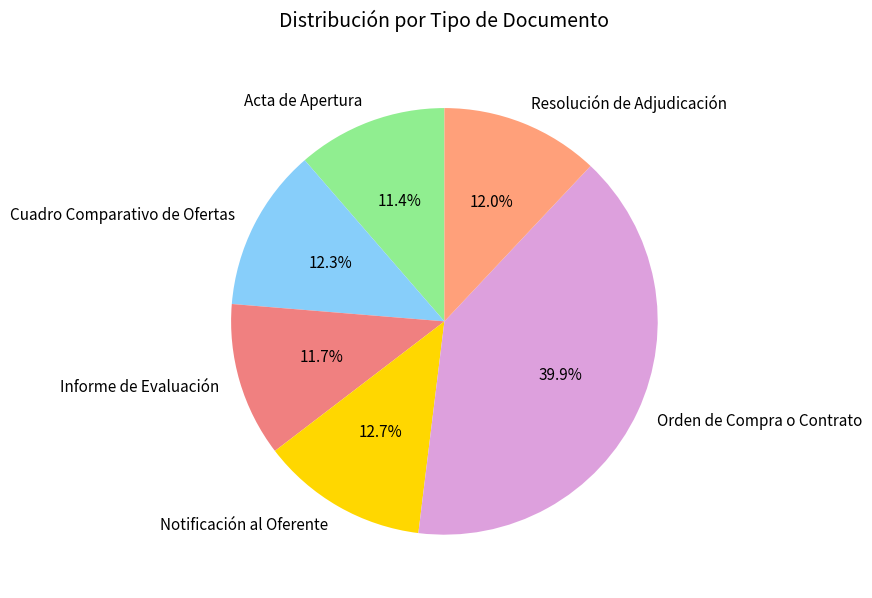

Which slice is the largest?

Orden de Compra o Contrato